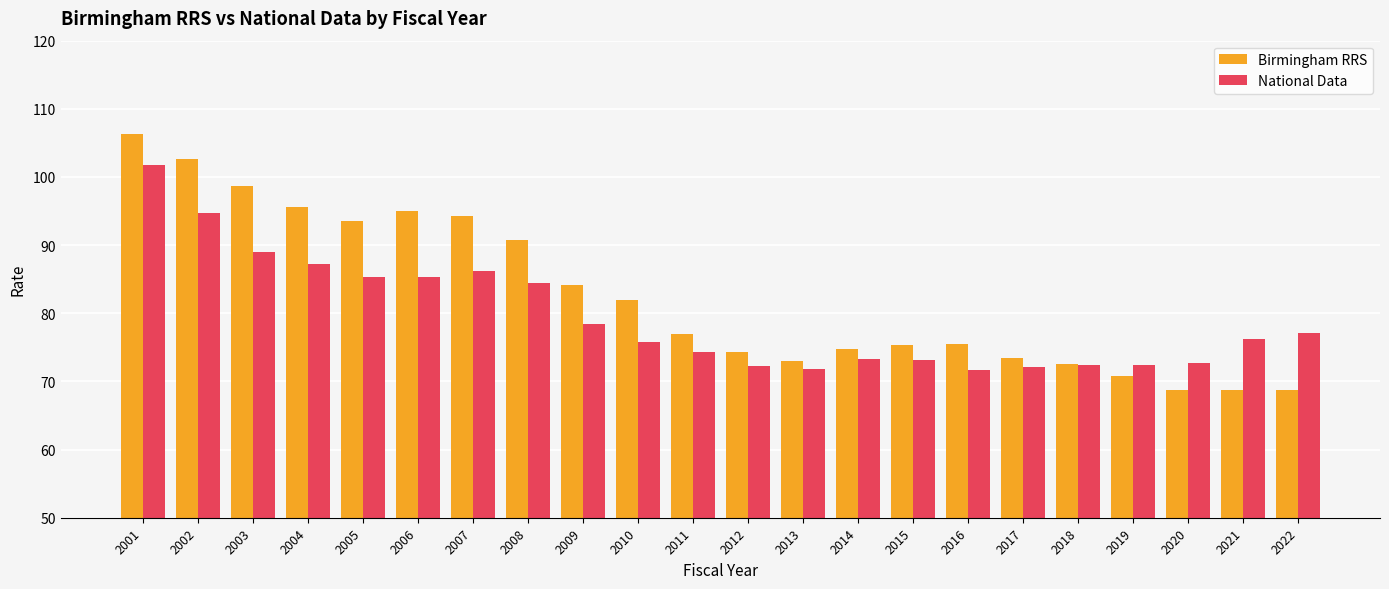

Which series has the widest spread of values?

Birmingham RRS